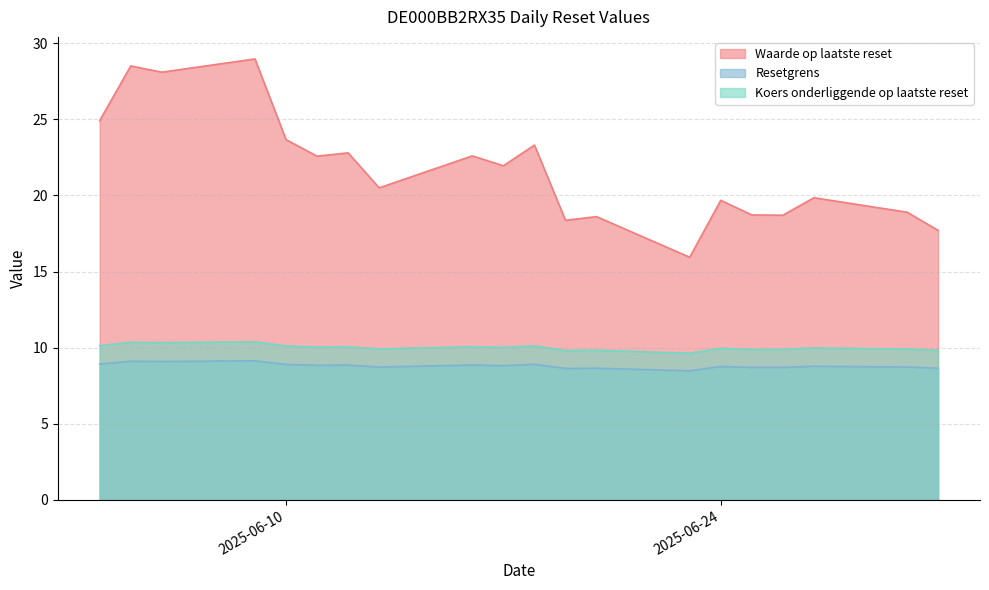

What is the maximum value shown in the chart?

29.0